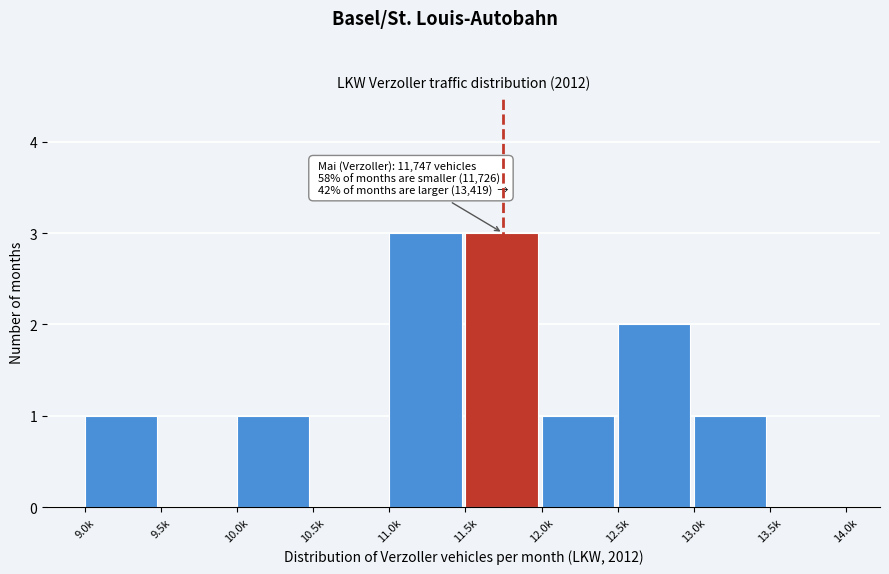

Reading left to right, transcribe all the data shown in this chart.

9.0k=1	9.5k=0	10.0k=1	10.5k=0	11.0k=3	11.5k=3	12.0k=1	12.5k=2	13.0k=1	13.5k=0